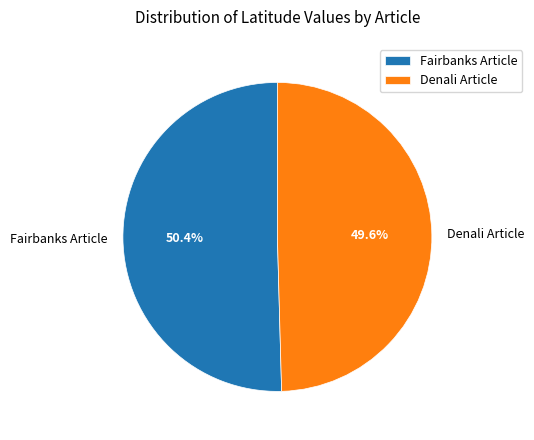

What is the ratio of the value at Fairbanks Article to the value at Denali Article?

1.0